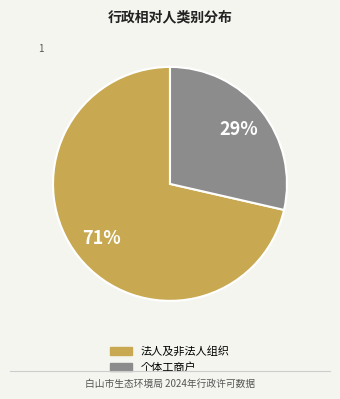

To the nearest percent, what is the average slice percentage?

50%